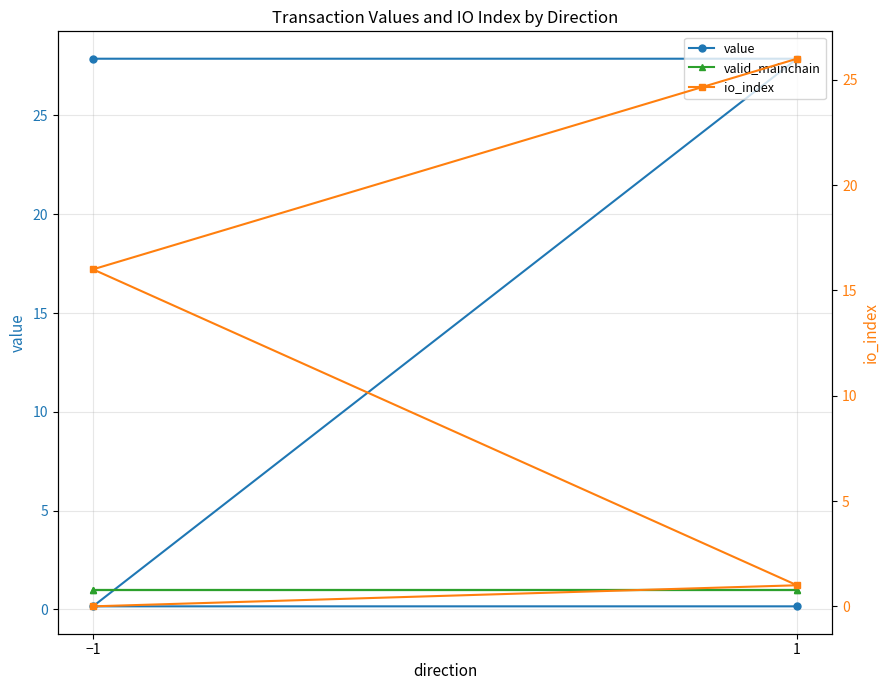

List the series in order of their overall mean, lowest first.

valid_mainchain, io_index, value